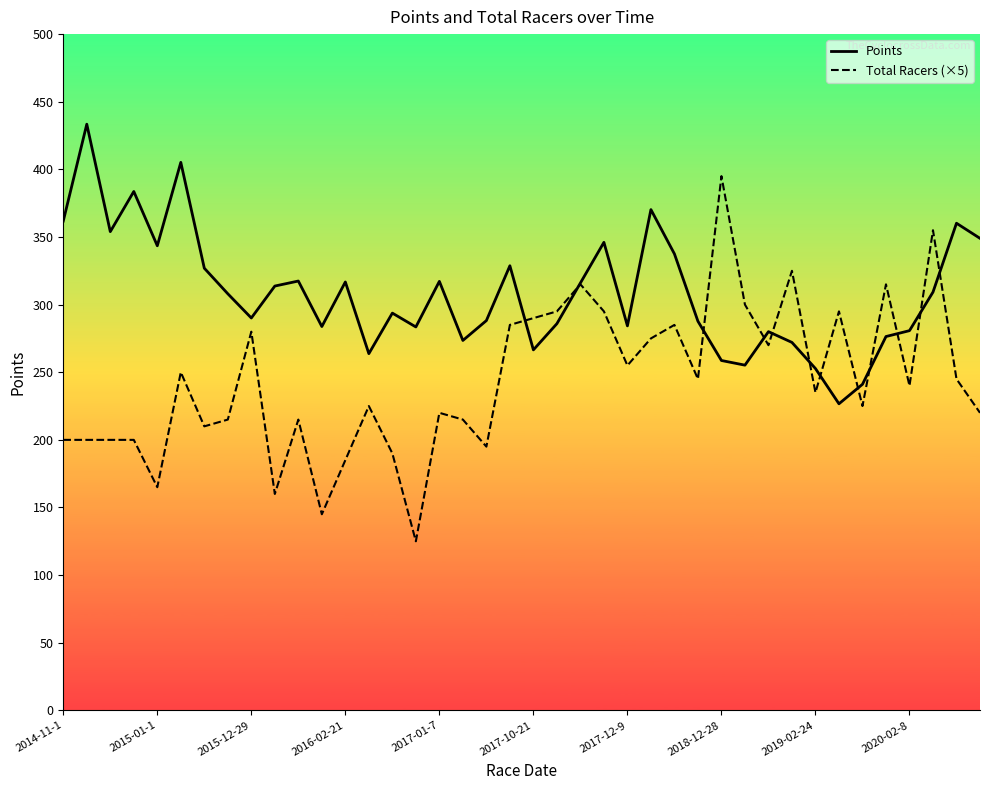

Which series has the widest spread of values?

Total Racers (×5)